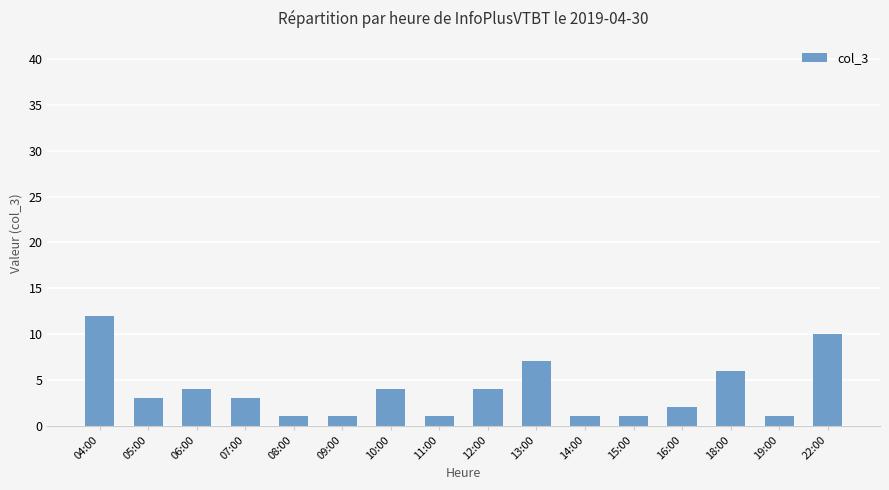

Reading left to right, transcribe all the data shown in this chart.

04:00=12	05:00=3	06:00=4	07:00=3	08:00=1	09:00=1	10:00=4	11:00=1	12:00=4	13:00=7	14:00=1	15:00=1	16:00=2	18:00=6	19:00=1	22:00=10